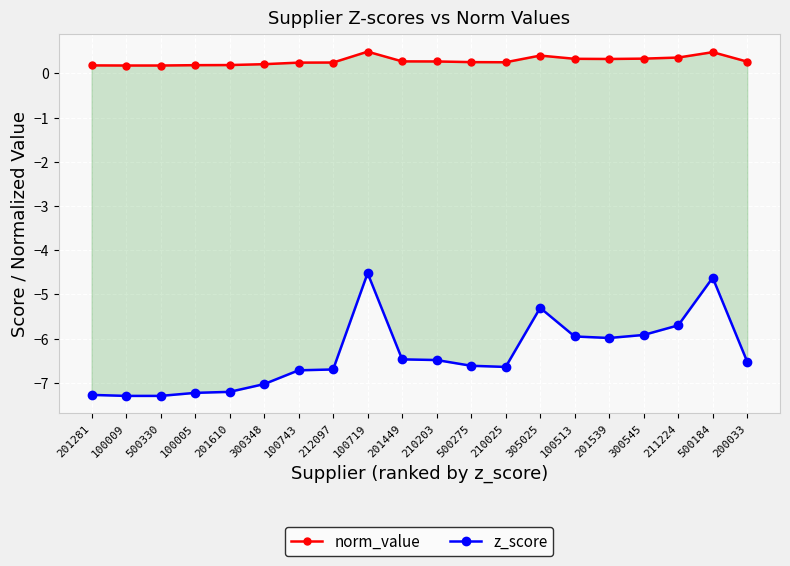

How many data points does each series have?

20